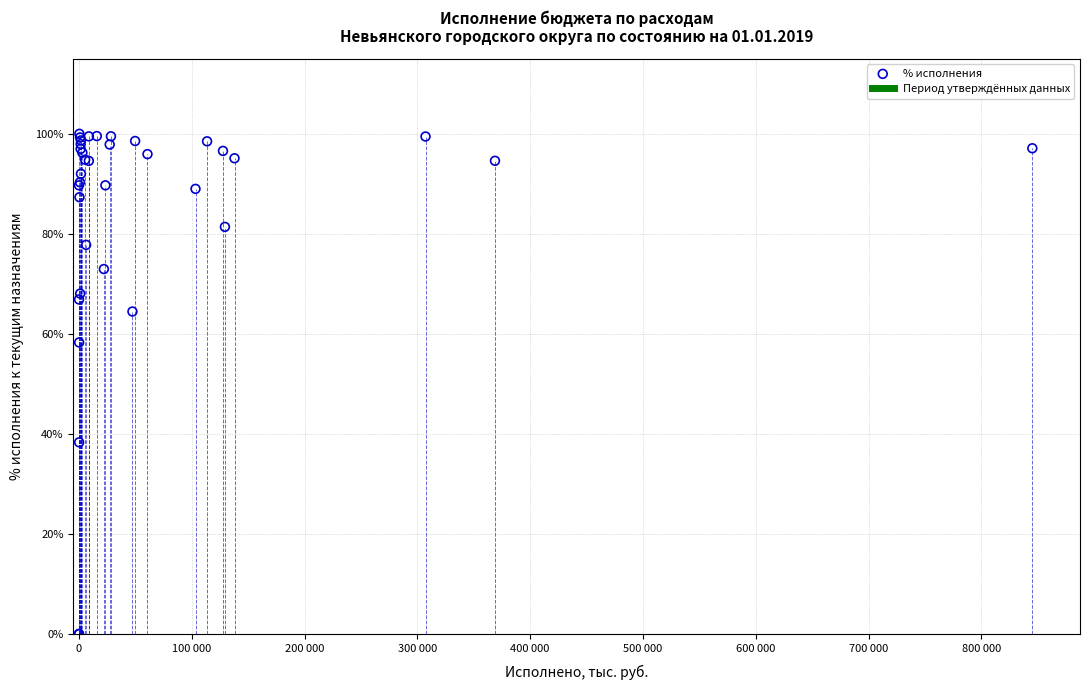

What Y value in the scatter plot is closest to 50?

58.3